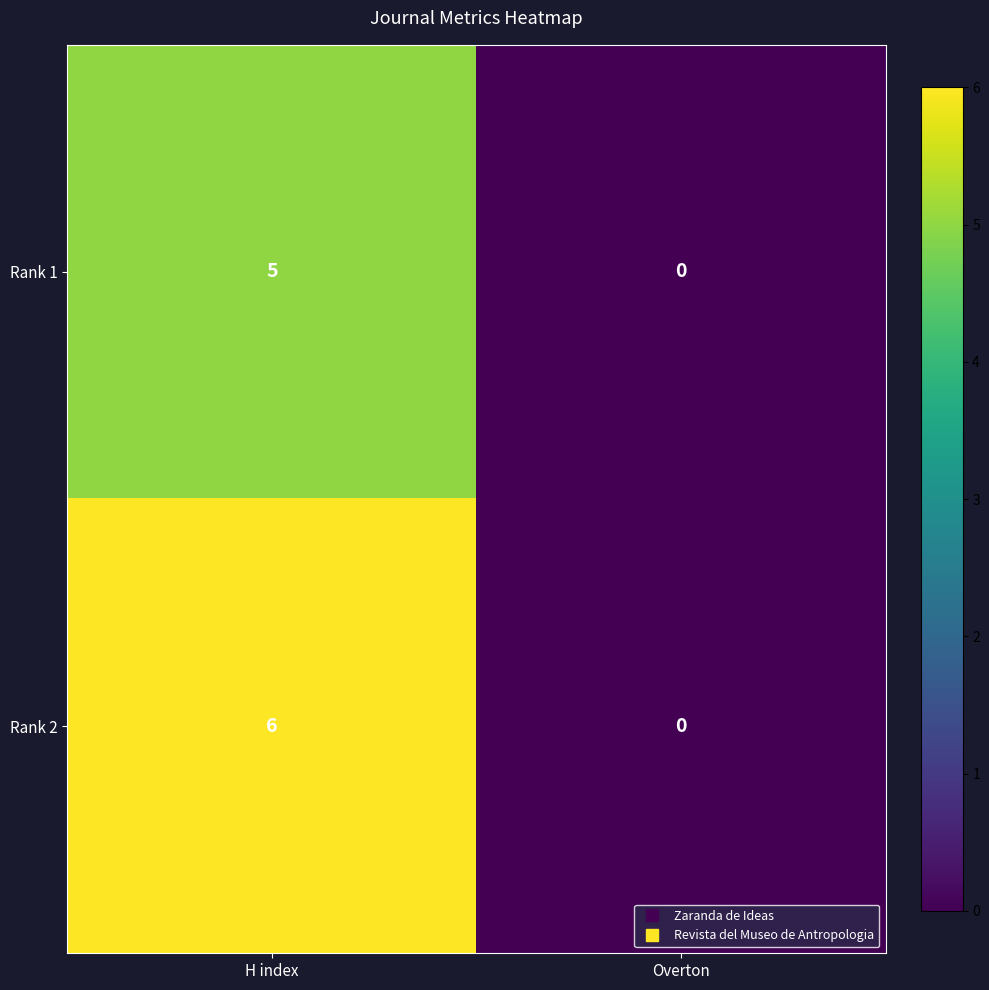

What is the sum of the Rank 2 values at Overton and H index?

6